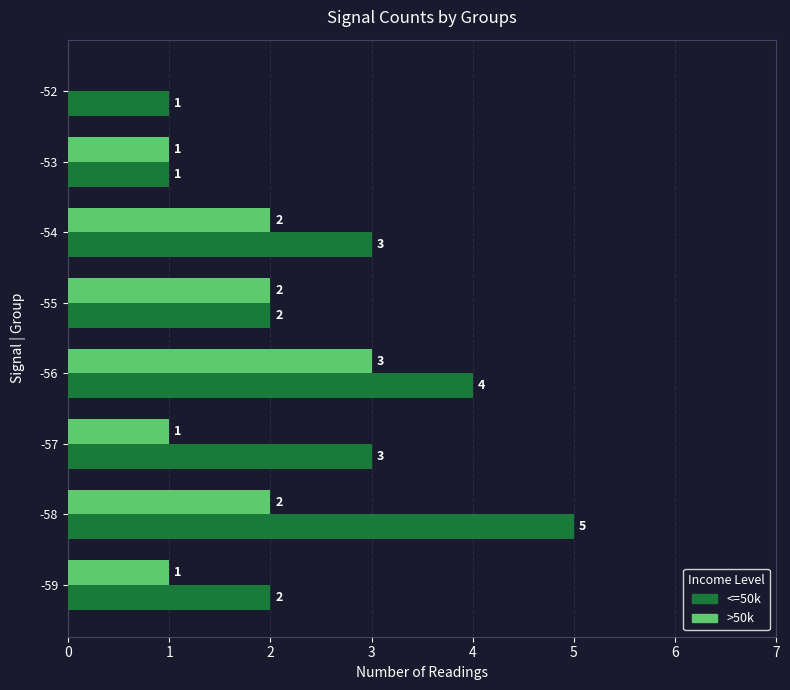

Which series has the largest total across all categories?

<=50k